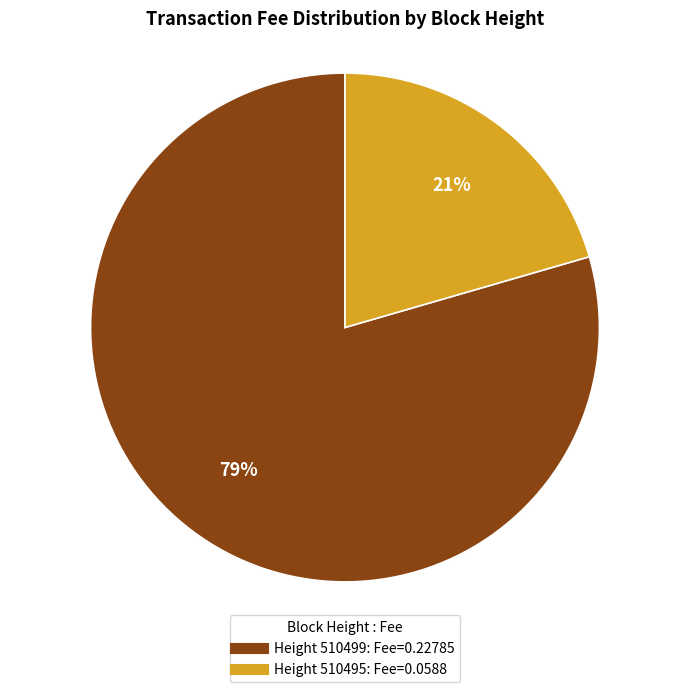

To the nearest percent, what is the average slice percentage?

50%